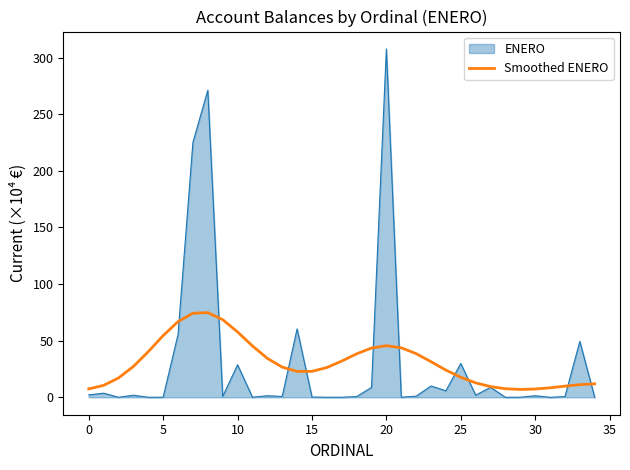

List the series in order of their peak value, lowest first.

Smoothed ENERO, ENERO